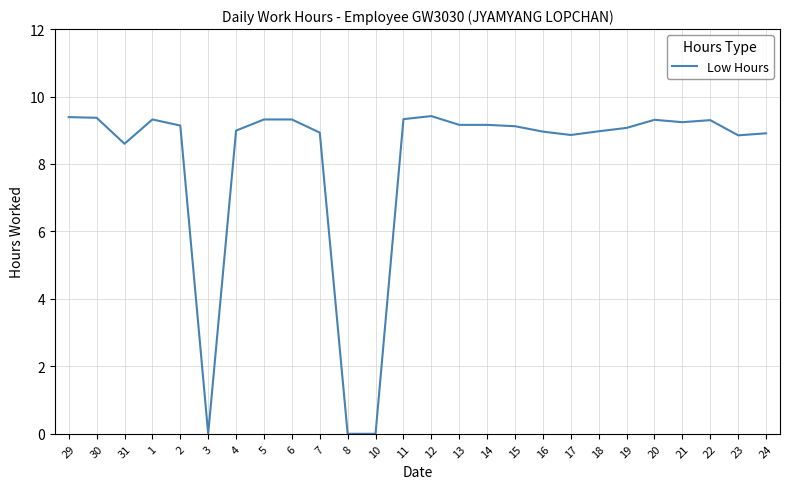

Does the chart have visible grid lines?

Yes